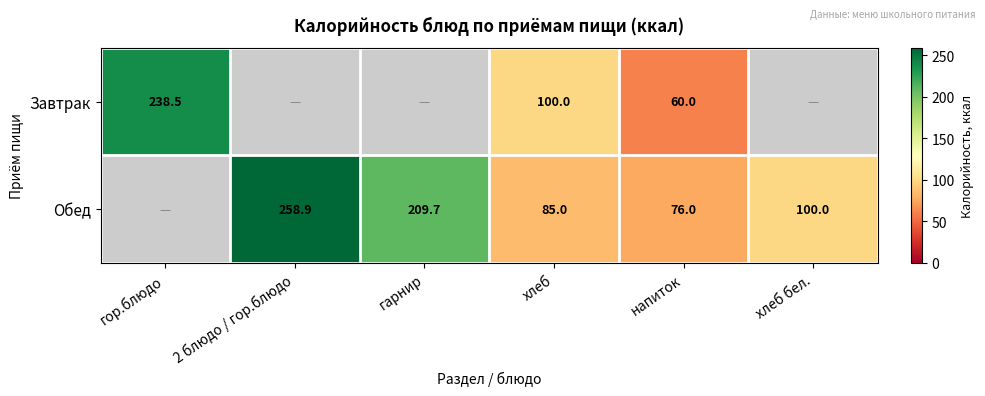

Is it true that Обед equals 85.0 at хлеб?

True